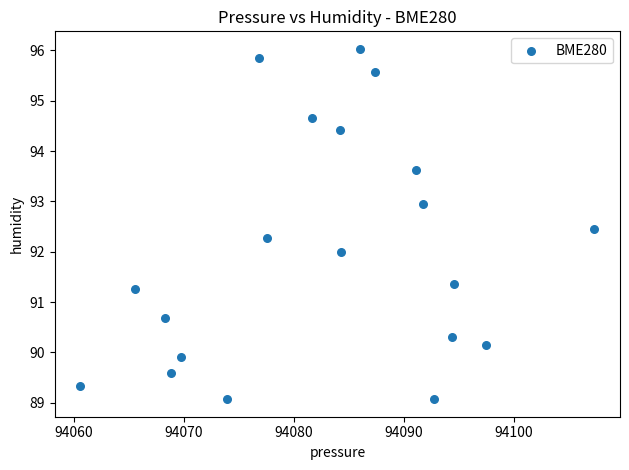

What is the range of Y values (max minus min)?

7.0